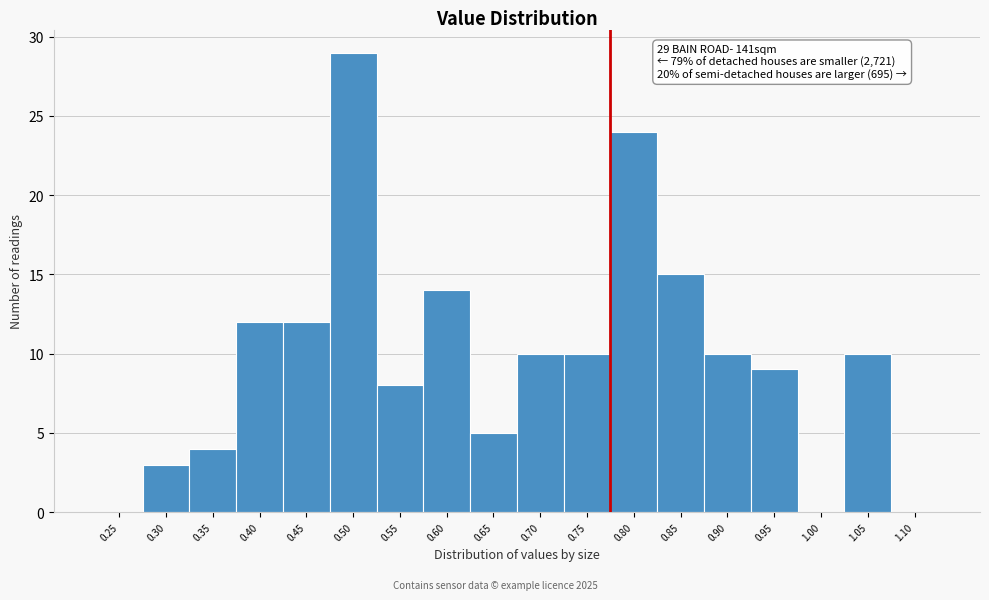

Reading left to right, transcribe all the data shown in this chart.

0.25=0	0.30=3	0.35=4	0.40=12	0.45=12	0.50=29	0.55=8	0.60=14	0.65=5	0.70=10	0.75=10	0.80=24	0.85=15	0.90=10	0.95=9	1.00=0	1.05=10	1.10=0